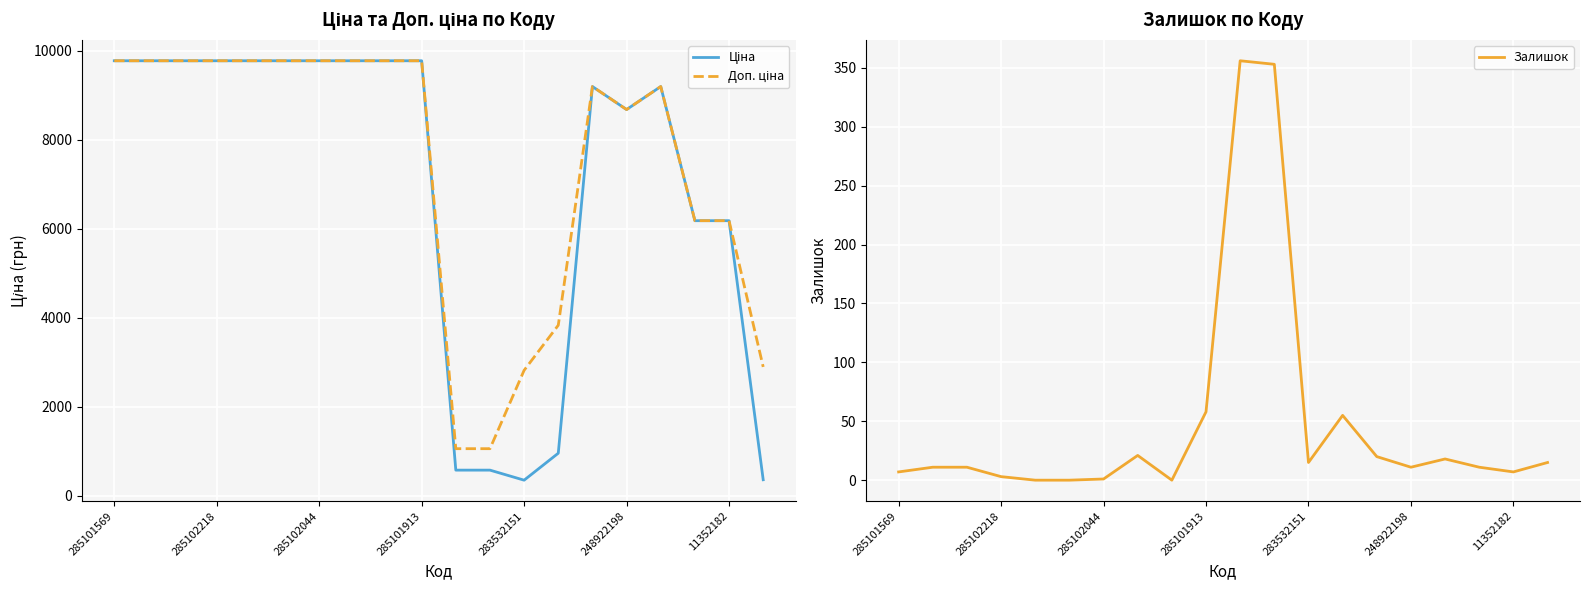

What is the highest value of the Залишок series?

356